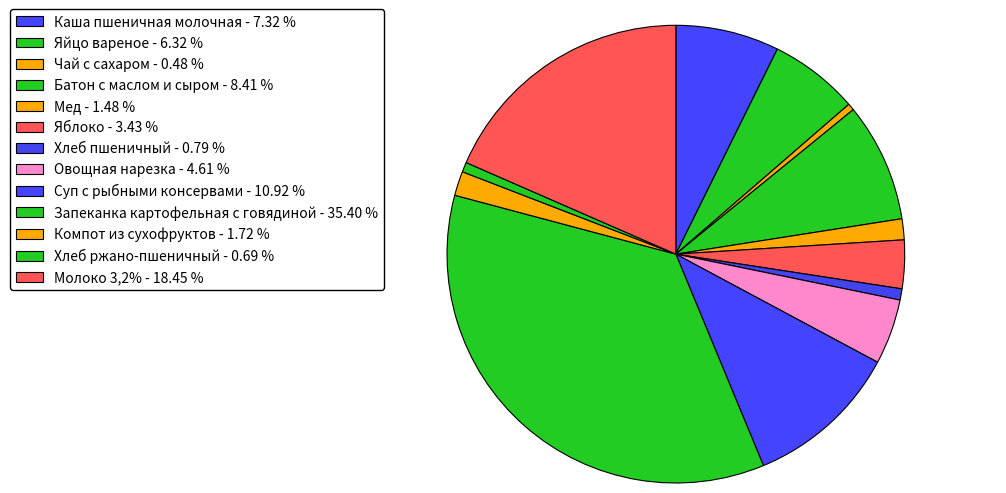

Rank the categories by value from lowest to highest.

Чай с сахаром, Хлеб ржано-пшеничный, Хлеб пшеничный, Мед, Компот из сухофруктов, Яблоко, Овощная нарезка, Яйцо вареное, Каша пшеничная молочная, Батон с маслом и сыром, Суп с рыбными консервами, Молоко 3,2%, Запеканка картофельная с говядиной